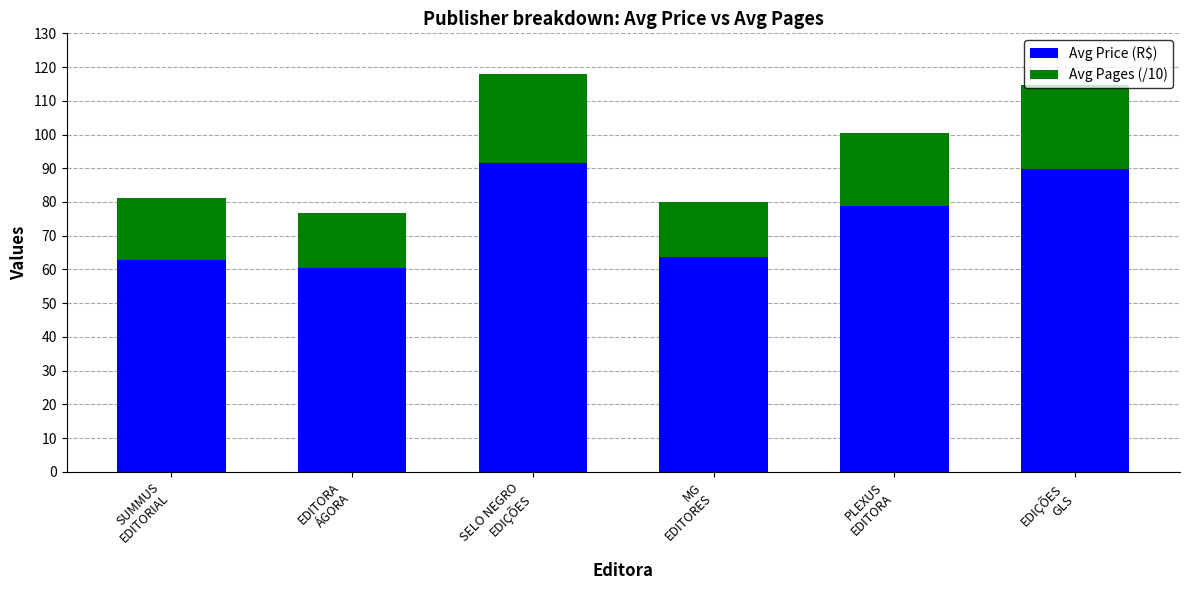

What is the highest value of the Avg Price (R$) series?

91.5